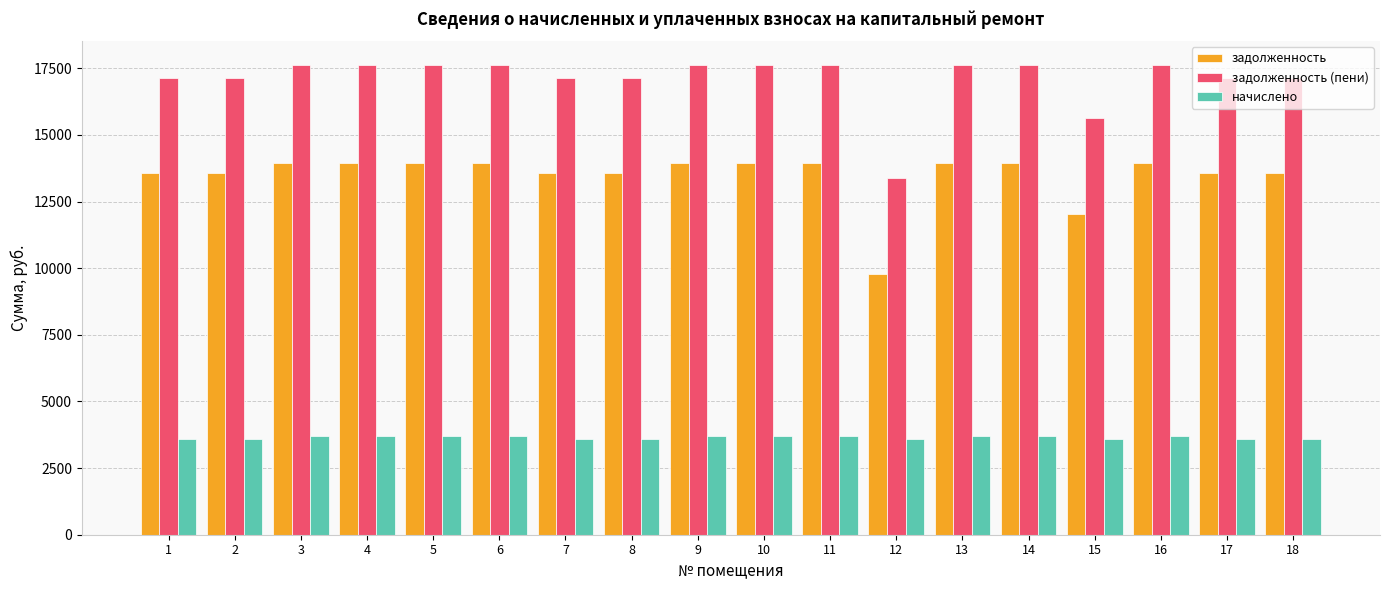

Reading left to right, extract all data points from this chart.

задолженность: 1=13559.0	2=13559.0	3=13944.2	4=13944.2	5=13944.2	6=13944.2	7=13559.0	8=13559.0	9=13944.2	10=13944.2	11=13944.2	12=9776.0	13=13944.2	14=13944.2	15=12039.0	16=13944.2	17=13559.0	18=13559.0
задолженность (пени): 1=17151.6	2=17151.6	3=17638.8	4=17638.8	5=17638.8	6=17638.8	7=17151.6	8=17151.6	9=17638.8	10=17638.8	11=17638.8	12=13368.6	13=17638.8	14=17638.8	15=15631.6	16=17638.8	17=17151.6	18=17151.6
начислено: 1=3592.6	2=3592.6	3=3694.6	4=3694.6	5=3694.6	6=3694.6	7=3592.6	8=3592.6	9=3694.6	10=3694.6	11=3694.6	12=3592.6	13=3694.6	14=3694.6	15=3592.6	16=3694.6	17=3592.6	18=3592.6